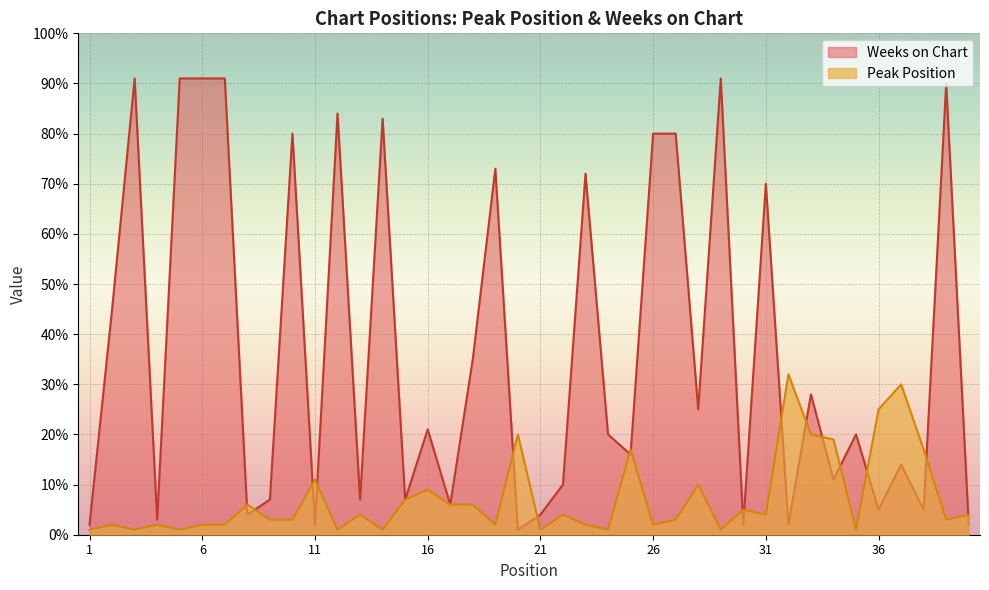

Where does the Weeks on Chart series first go above 20?

2